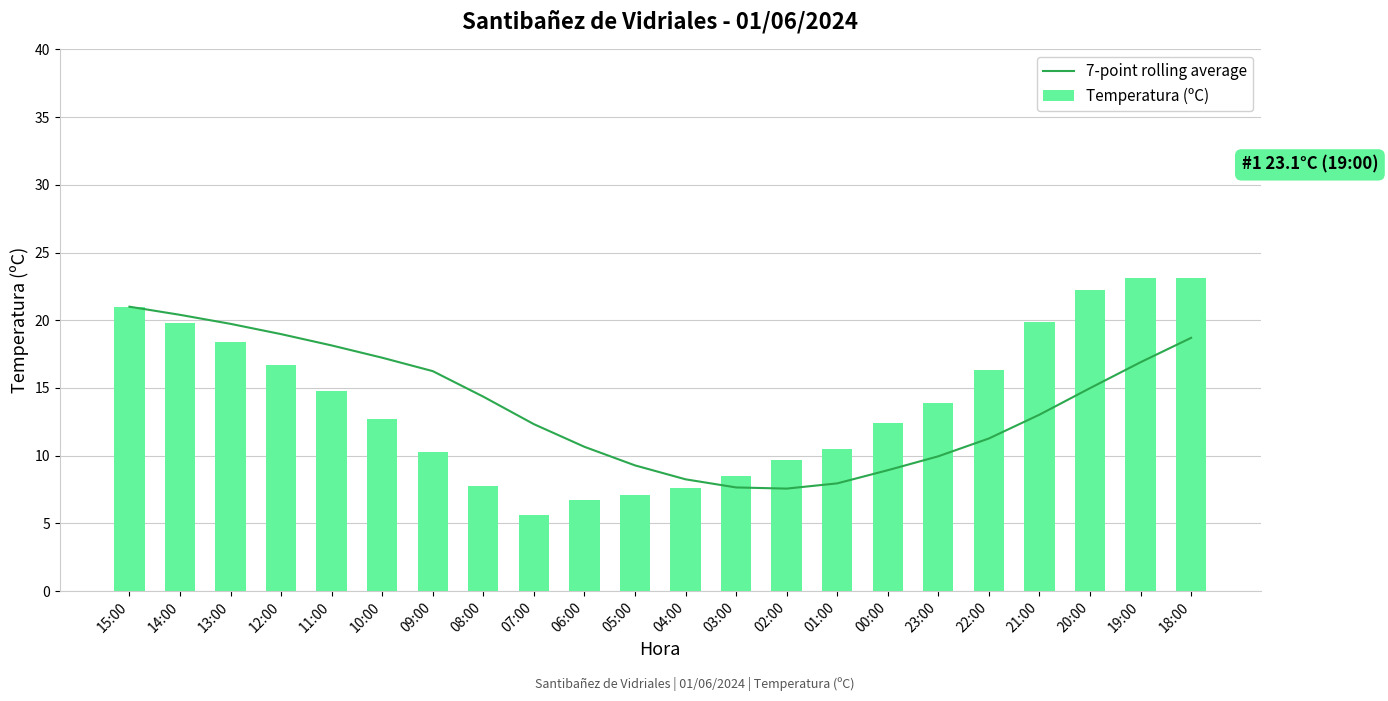

Reading left to right, what are all the values shown in this chart?

7-point rolling average: 15:00=21.0	14:00=20.4	13:00=19.7	12:00=19.0	11:00=18.1	10:00=17.2	09:00=16.2	08:00=14.4	07:00=12.3	06:00=10.7	05:00=9.3	04:00=8.3	03:00=7.7	02:00=7.6	01:00=8.0	00:00=8.9	23:00=10.0	22:00=11.3	21:00=13.0	20:00=15.0	19:00=16.9	18:00=18.7
Temperatura (ºC): 15:00=21.0	14:00=19.8	13:00=18.4	12:00=16.7	11:00=14.8	10:00=12.7	09:00=10.3	08:00=7.8	07:00=5.6	06:00=6.7	05:00=7.1	04:00=7.6	03:00=8.5	02:00=9.7	01:00=10.5	00:00=12.4	23:00=13.9	22:00=16.3	21:00=19.9	20:00=22.2	19:00=23.1	18:00=23.1